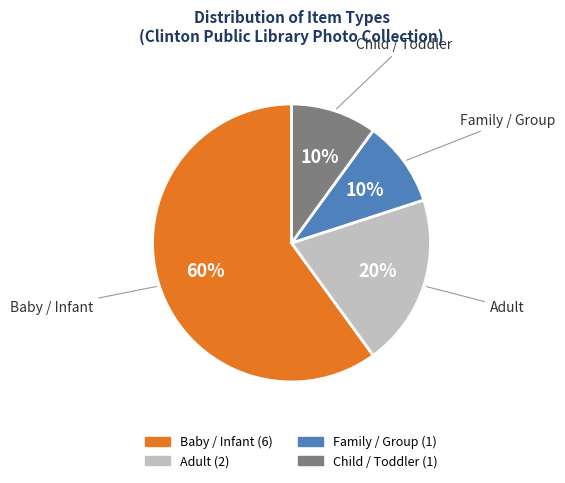

Does any single category account for the majority?

Yes